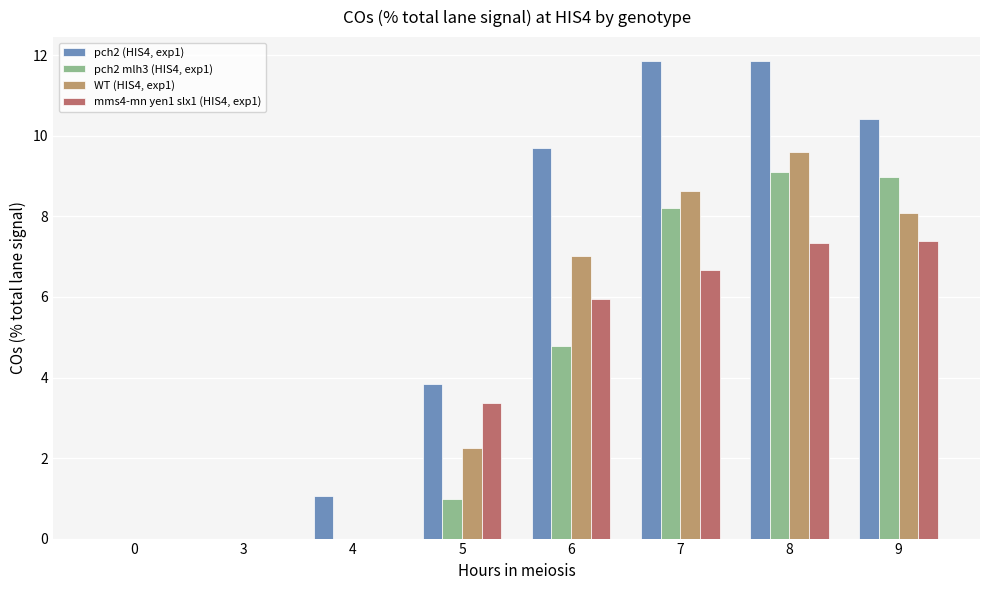

Where is pch2 (HIS4, exp1) nearest to the value 5?

5